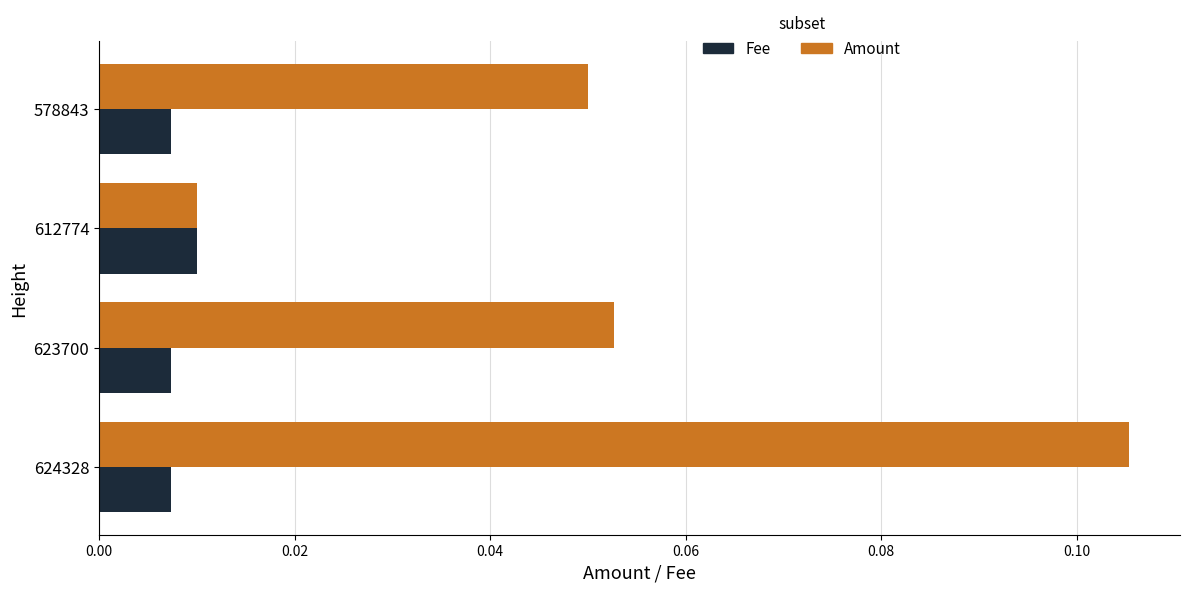

List the series in order of their overall mean, highest first.

Amount, Fee